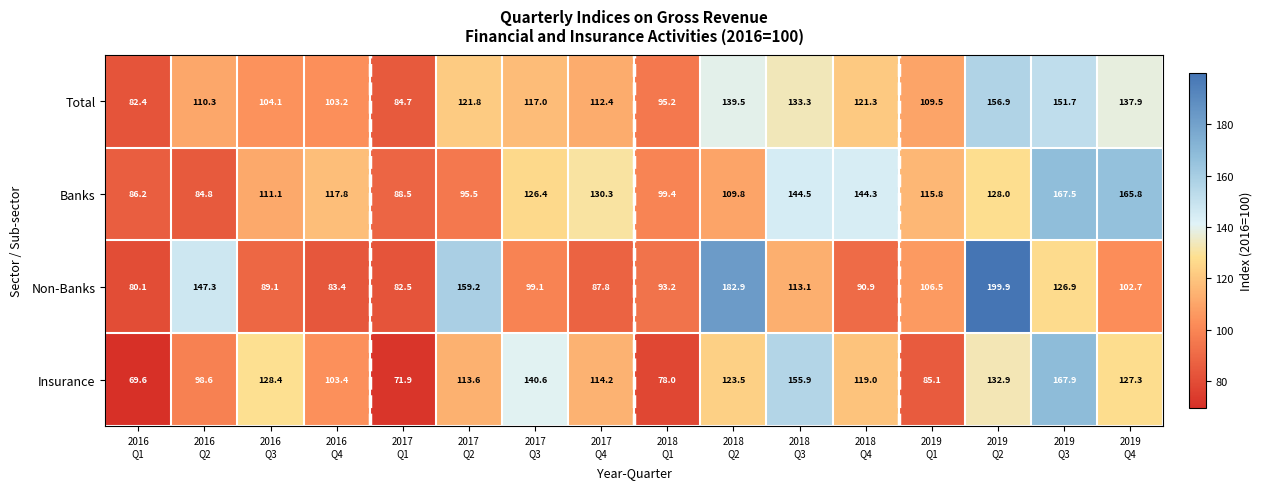

List the series in order of their overall mean, lowest first.

Insurance, Non-Banks, Total, Banks